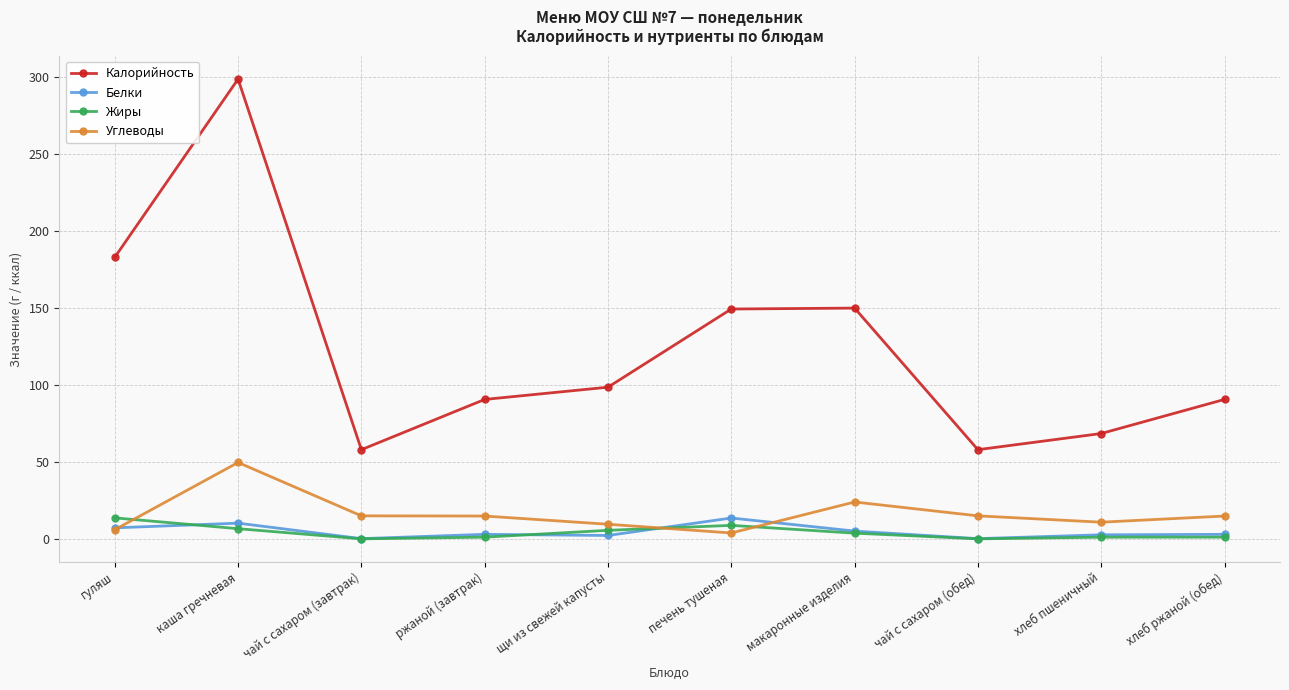

The Калорийность series shows 90.2 at чай с сахаром (завтрак). True or false?

False